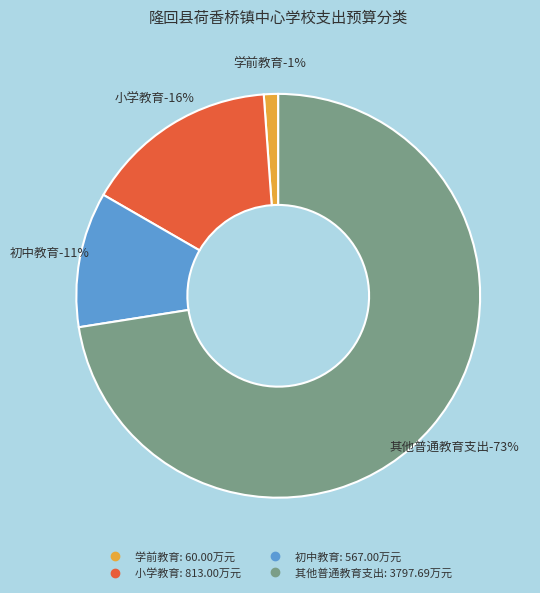

What percentage is the 其他普通教育支出 slice, to the nearest percent?

73%